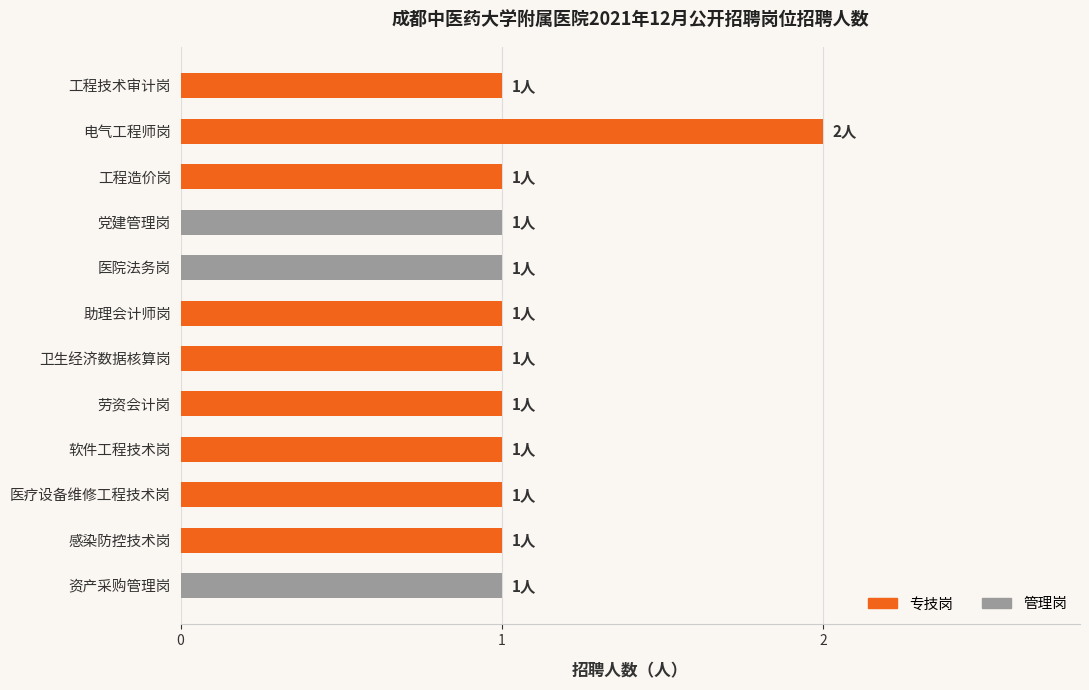

What is the label of the 2nd bar from the top?

电气工程师岗